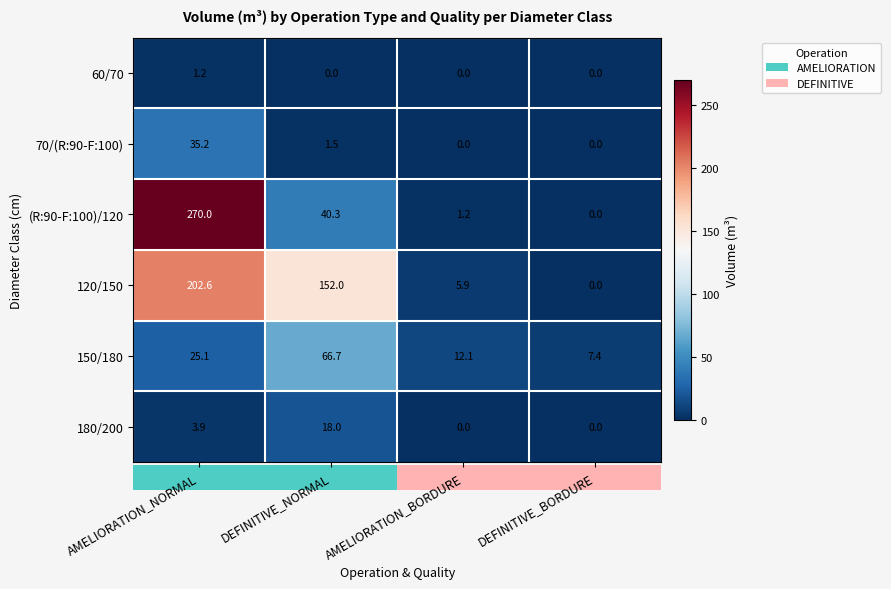

List the labels in order of (R:90-F:100)/120 value, smallest first.

DEFINITIVE_BORDURE, AMELIORATION_BORDURE, DEFINITIVE_NORMAL, AMELIORATION_NORMAL